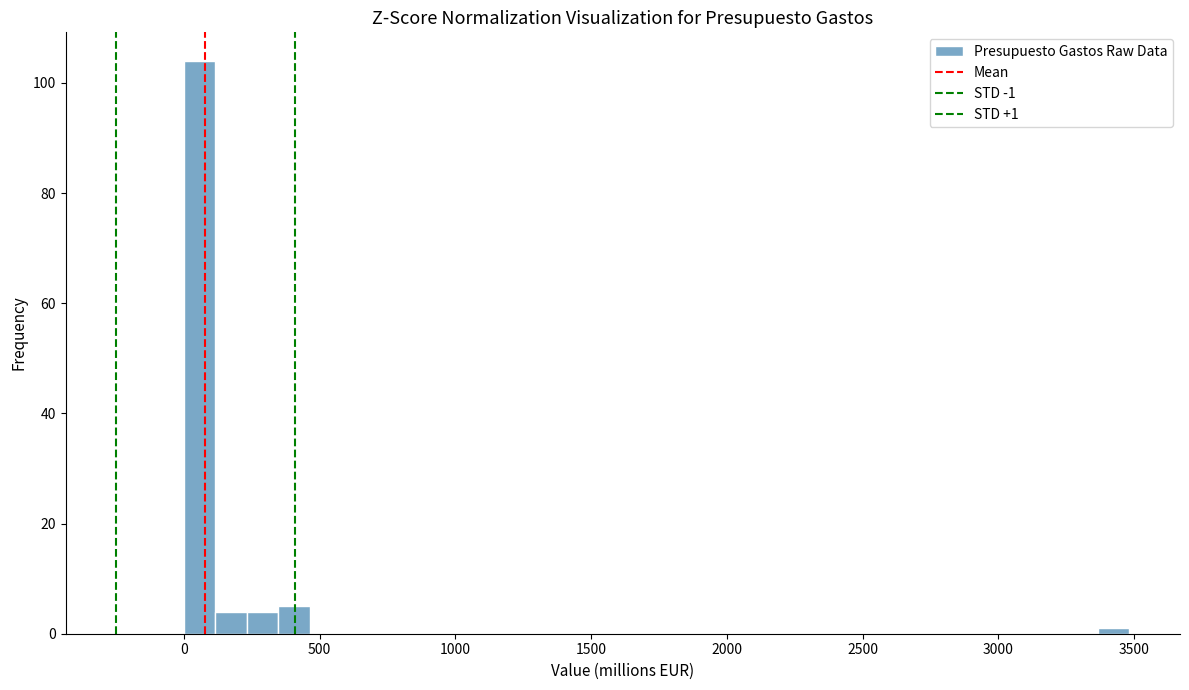

Read against the x-axis, roughly where is the centre of the tallest bar?

50